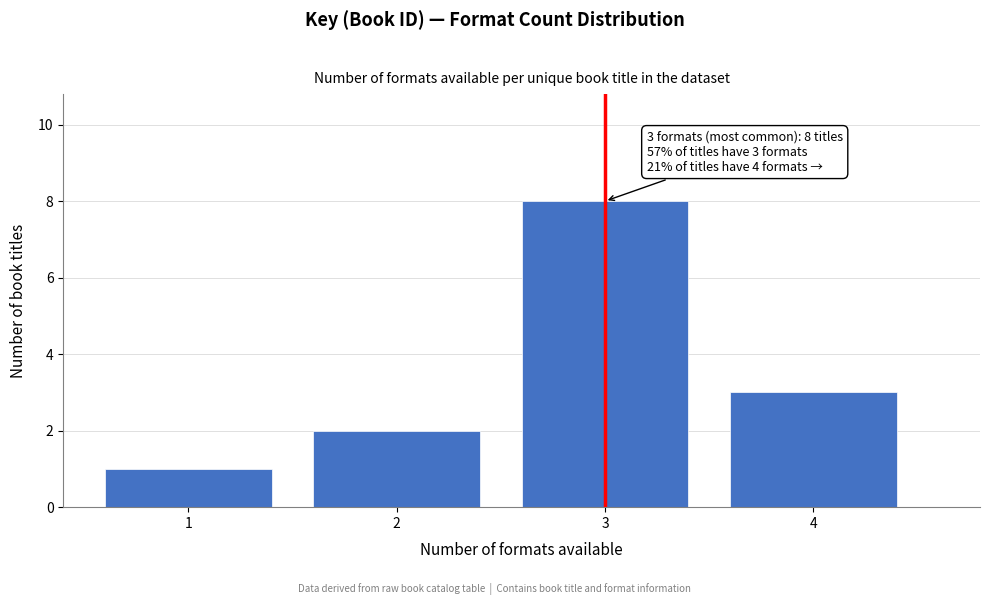

Reading right to left, list all the values displayed in this chart.

3	8	2	1